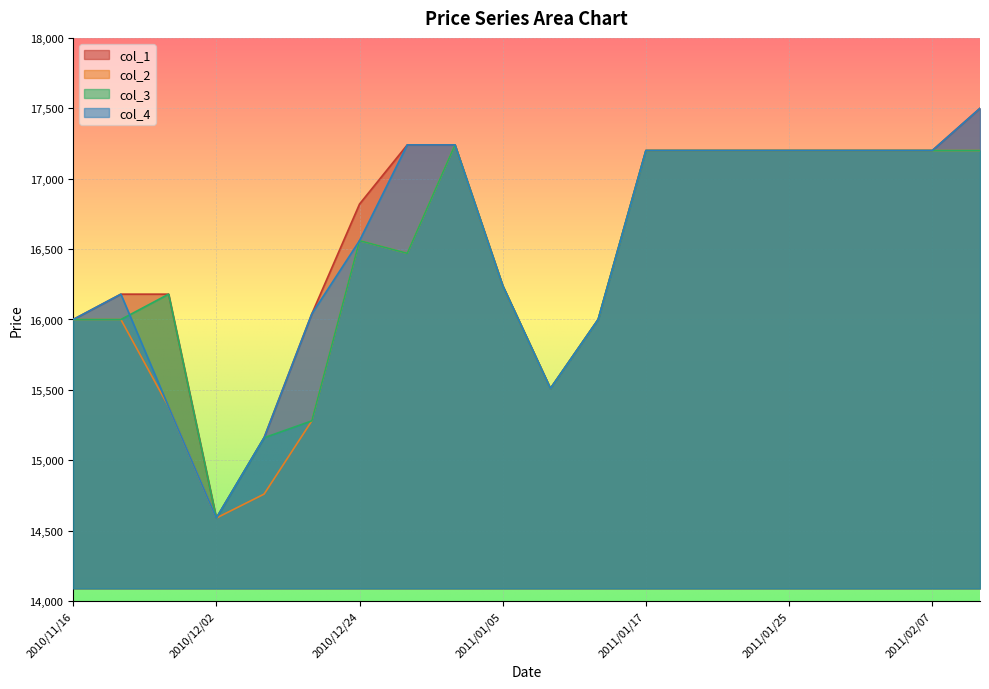

How many data points in col_1 are above 17200?

3